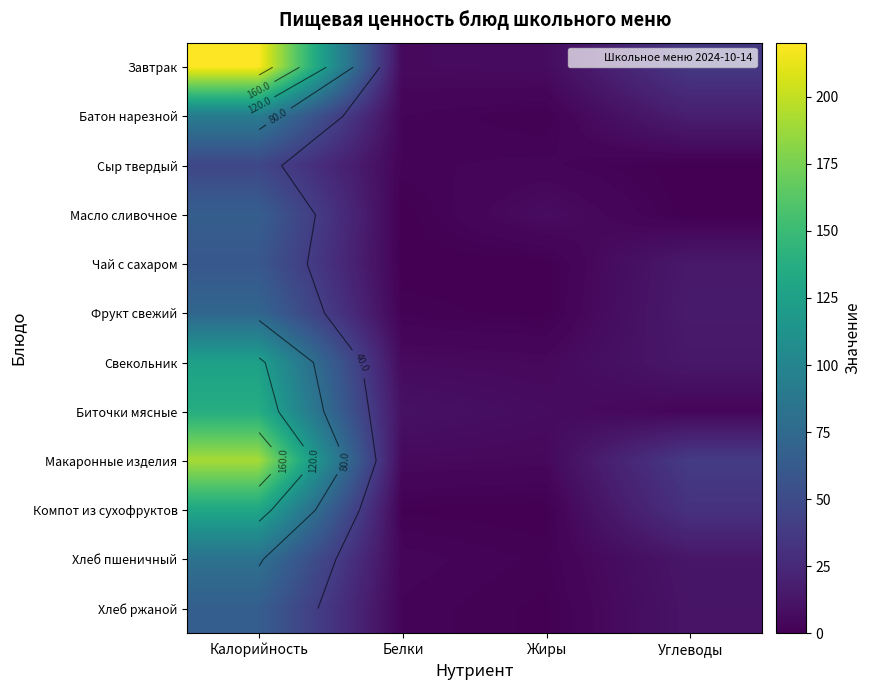

How many distinct data groups are displayed?

12